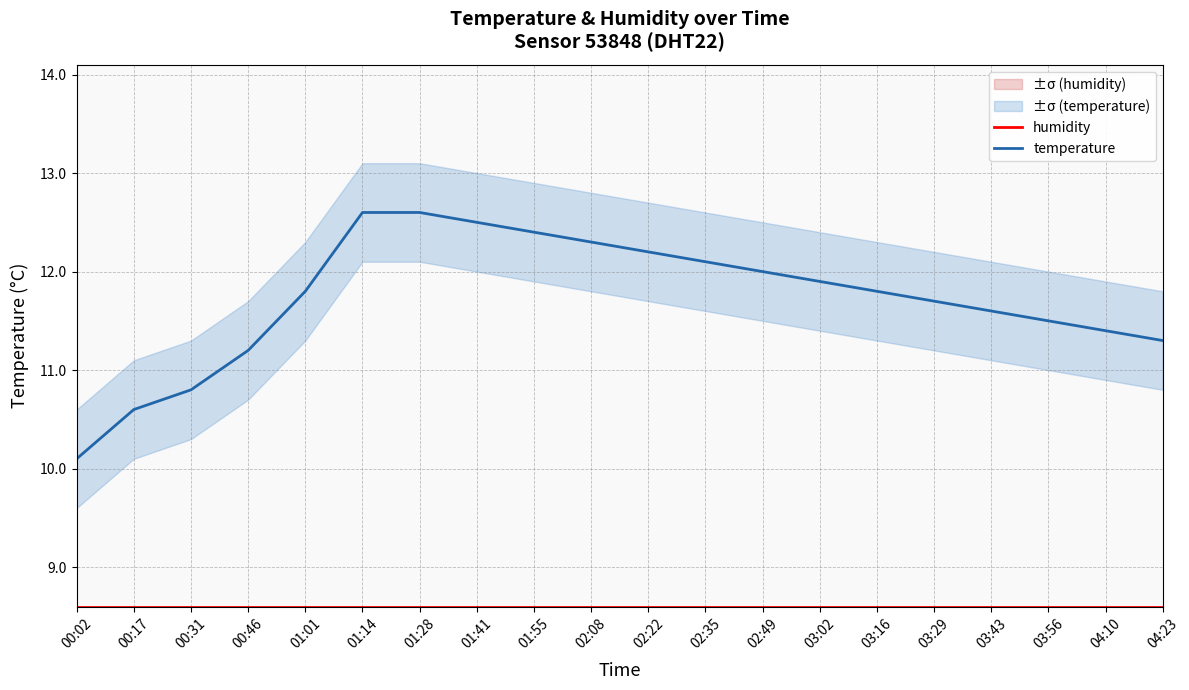

Reading left to right, list all the values displayed in this chart.

humidity: 8.6	8.6	8.6	8.6	8.6	8.6	8.6	8.6	8.6	8.6	8.6	8.6	8.6	8.6	8.6	8.6	8.6	8.6	8.6	8.6
temperature: 10.1	10.6	10.8	11.2	11.8	12.6	12.6	12.5	12.4	12.3	12.2	12.1	12.0	11.9	11.8	11.7	11.6	11.5	11.4	11.3